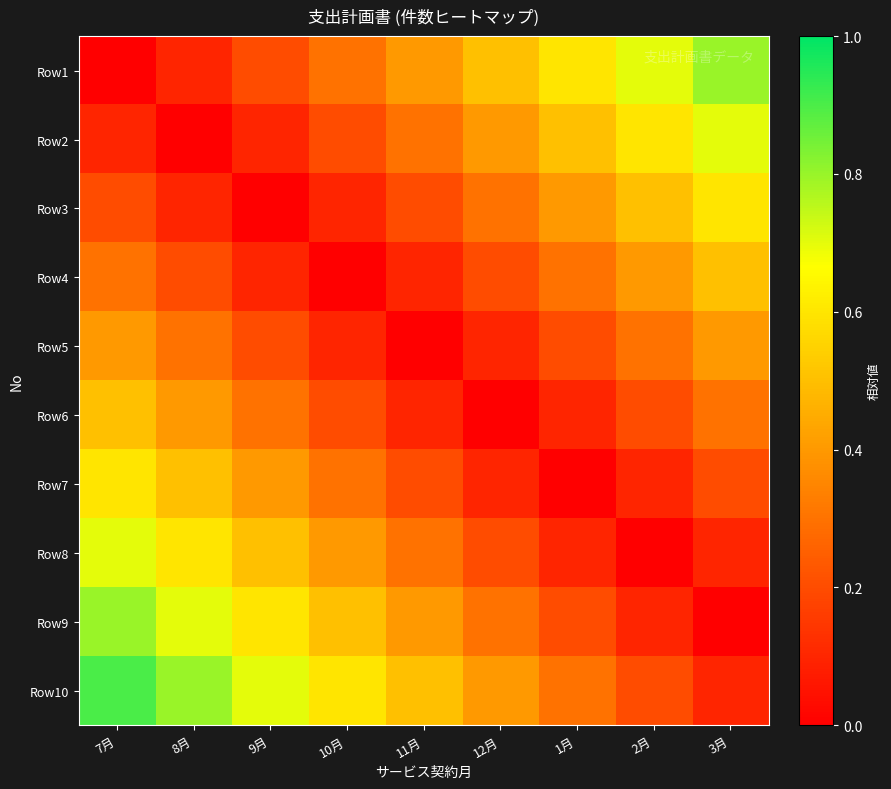

Reading left to right, extract all data points from this chart.

Row1: 7月=0.0	8月=0.1	9月=0.2	10月=0.3	11月=0.4	12月=0.5	1月=0.6	2月=0.7	3月=0.8
Row2: 7月=0.1	8月=0.0	9月=0.1	10月=0.2	11月=0.3	12月=0.4	1月=0.5	2月=0.6	3月=0.7
Row3: 7月=0.2	8月=0.1	9月=0.0	10月=0.1	11月=0.2	12月=0.3	1月=0.4	2月=0.5	3月=0.6
Row4: 7月=0.3	8月=0.2	9月=0.1	10月=0.0	11月=0.1	12月=0.2	1月=0.3	2月=0.4	3月=0.5
Row5: 7月=0.4	8月=0.3	9月=0.2	10月=0.1	11月=0.0	12月=0.1	1月=0.2	2月=0.3	3月=0.4
Row6: 7月=0.5	8月=0.4	9月=0.3	10月=0.2	11月=0.1	12月=0.0	1月=0.1	2月=0.2	3月=0.3
Row7: 7月=0.6	8月=0.5	9月=0.4	10月=0.3	11月=0.2	12月=0.1	1月=0.0	2月=0.1	3月=0.2
Row8: 7月=0.7	8月=0.6	9月=0.5	10月=0.4	11月=0.3	12月=0.2	1月=0.1	2月=0.0	3月=0.1
Row9: 7月=0.8	8月=0.7	9月=0.6	10月=0.5	11月=0.4	12月=0.3	1月=0.2	2月=0.1	3月=0.0
Row10: 7月=0.9	8月=0.8	9月=0.7	10月=0.6	11月=0.5	12月=0.4	1月=0.3	2月=0.2	3月=0.1